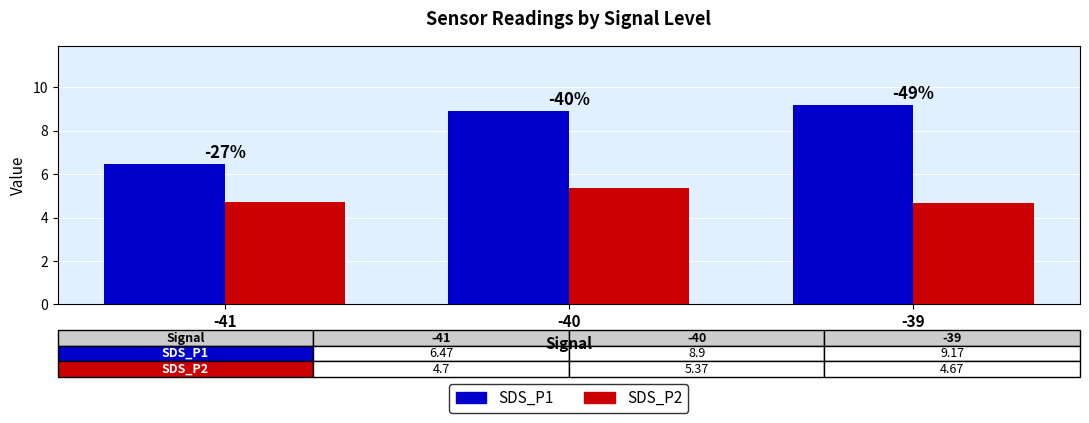

Are the bars grouped side by side (vs. stacked)?

Yes